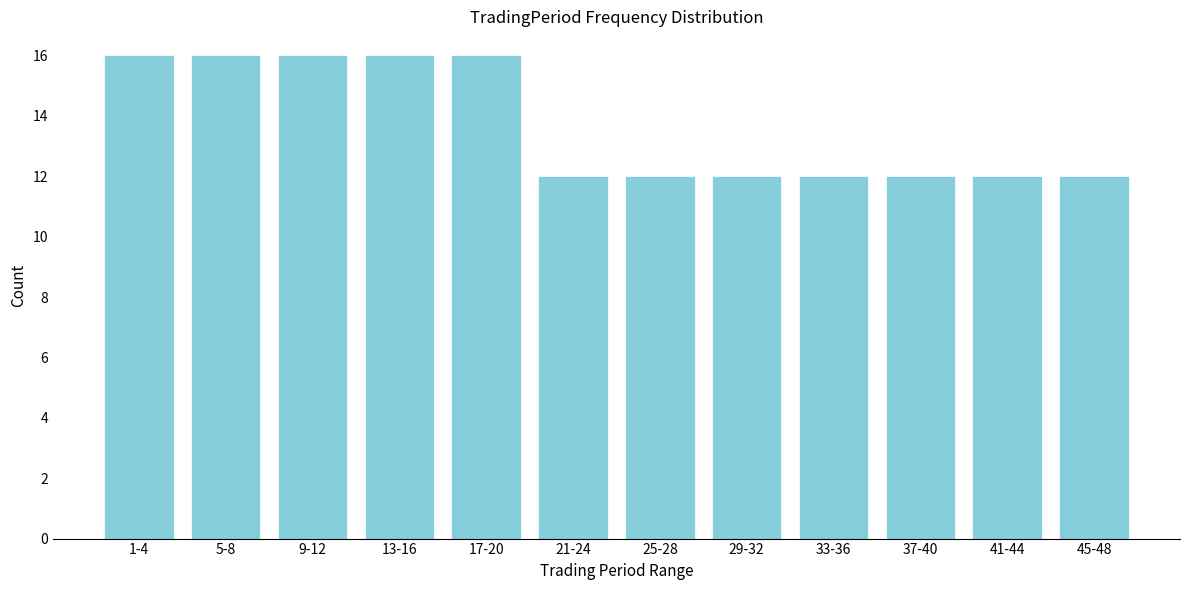

Reading left to right, extract all data points from this chart.

1-4=16	5-8=16	9-12=16	13-16=16	17-20=16	21-24=12	25-28=12	29-32=12	33-36=12	37-40=12	41-44=12	45-48=12